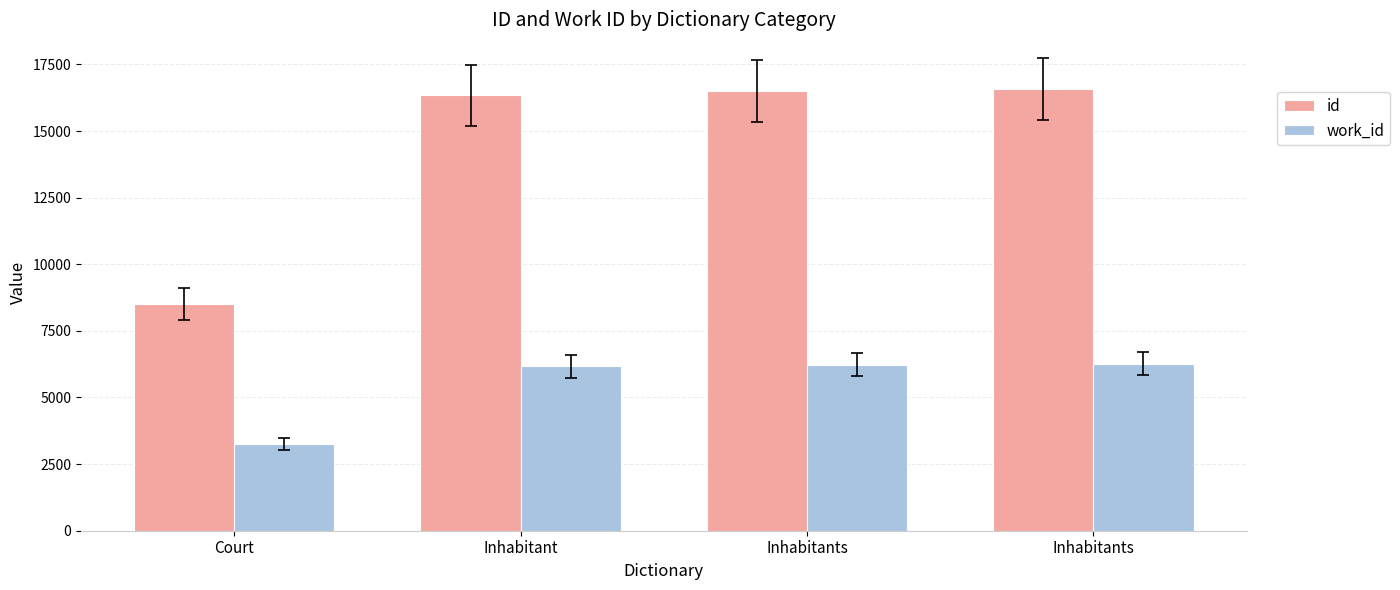

At which label does id reach its peak?

Inhabitants